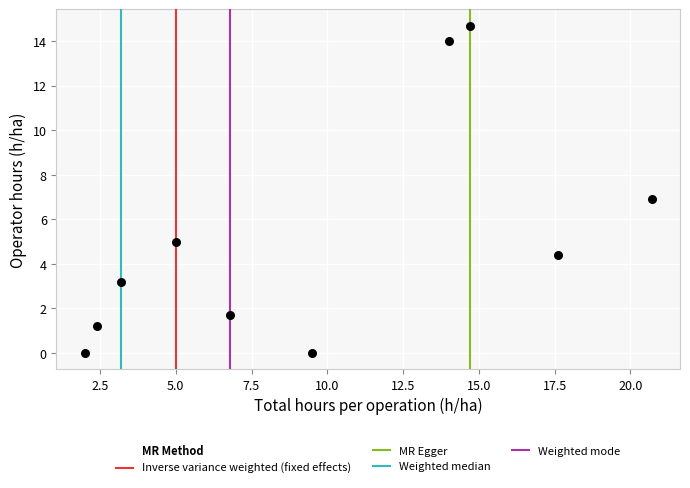

What is the range of Y values (max minus min)?

14.7